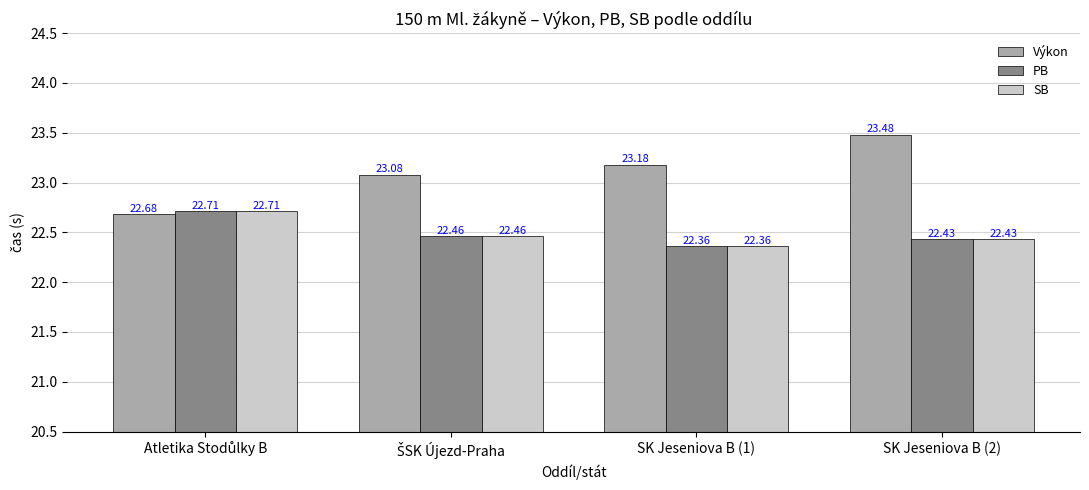

Which series has the largest range (max minus min)?

Výkon